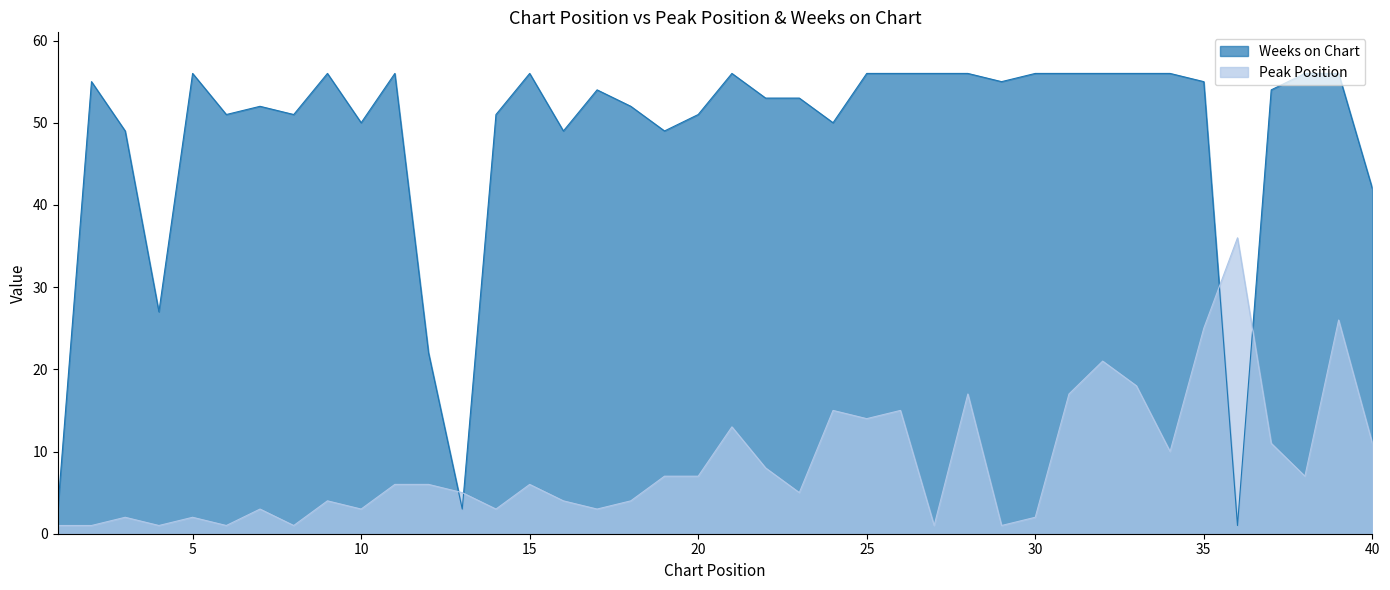

Count the number of data series in this chart.

2